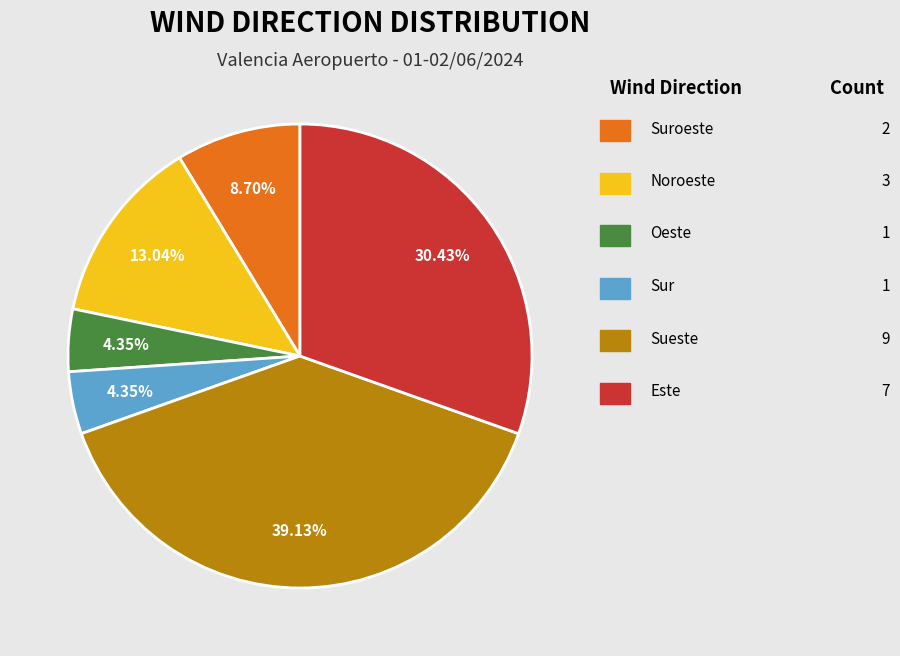

Is there any slice that represents more than half of the pie?

No